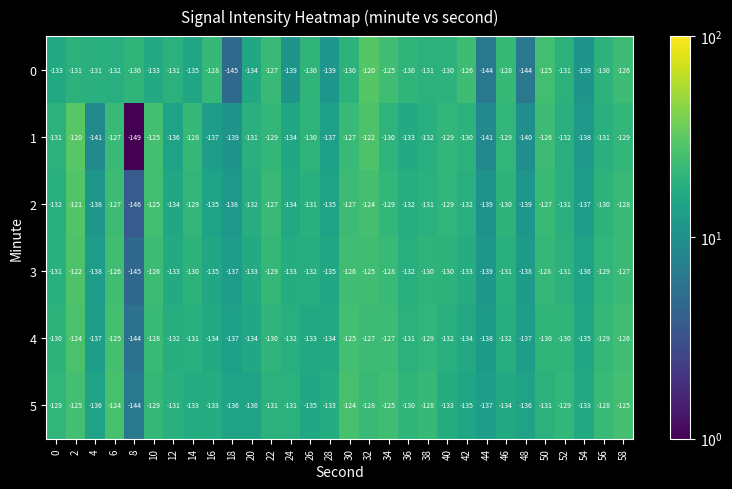

At which category does the chart reach its minimum across all series?

8